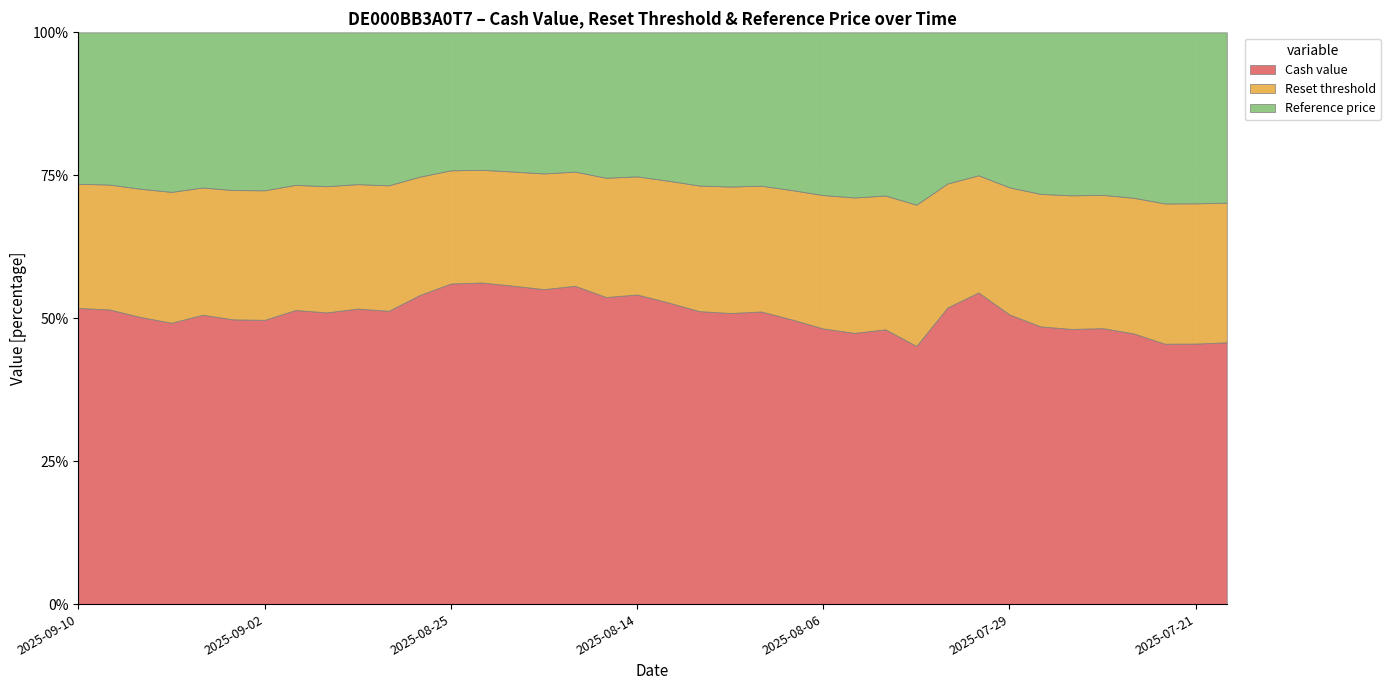

Which label corresponds to the largest value in the chart?

2025-08-22